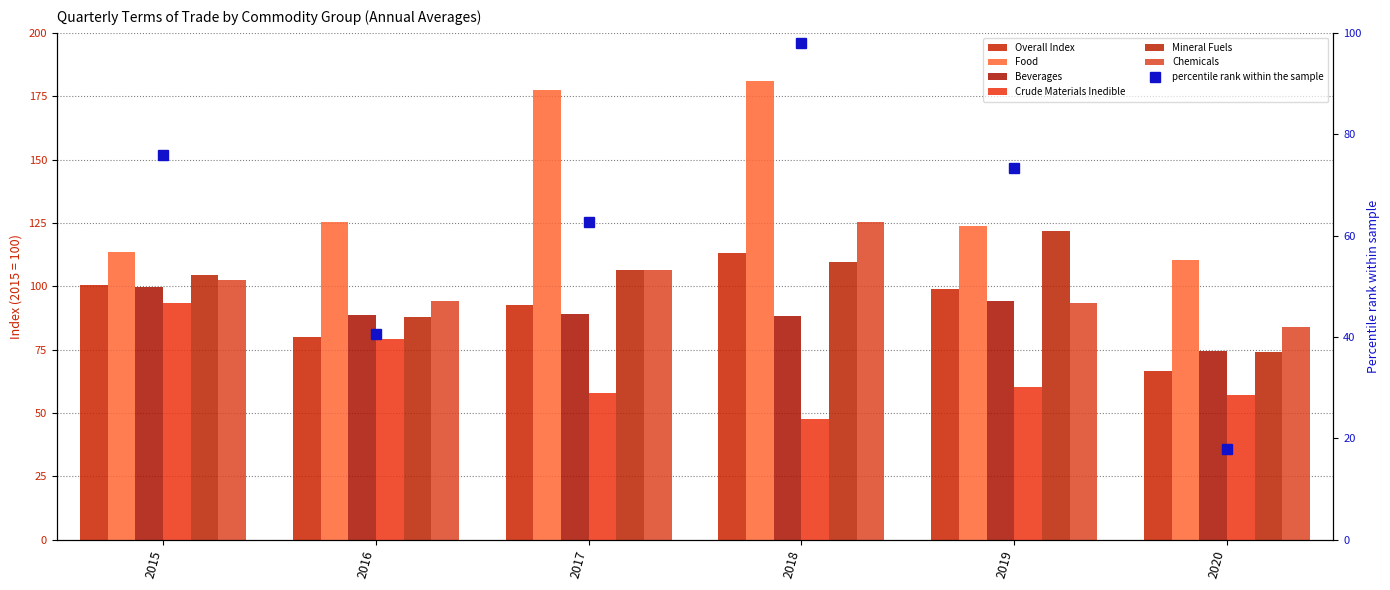

Reading right to left, what are all the values shown in this chart?

Overall Index: 66.8	98.8	113.2	92.7	79.9	100.4
Food: 110.5	123.7	180.9	177.5	125.3	113.6
Beverages: 74.4	94.4	88.2	89.0	88.7	99.9
Crude Materials Inedible: 57.3	60.1	47.7	57.8	79.3	93.5
Mineral Fuels: 74.0	121.7	109.7	106.4	87.9	104.3
Chemicals: 84.0	93.5	125.3	106.5	94.2	102.4